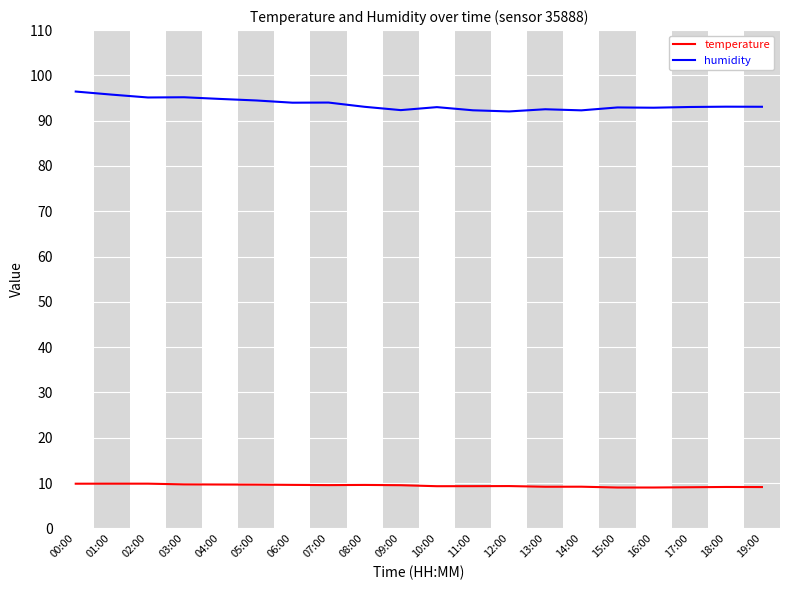

Is the value of humidity at 06:00 greater than the value of temperature at 13:00?

Yes